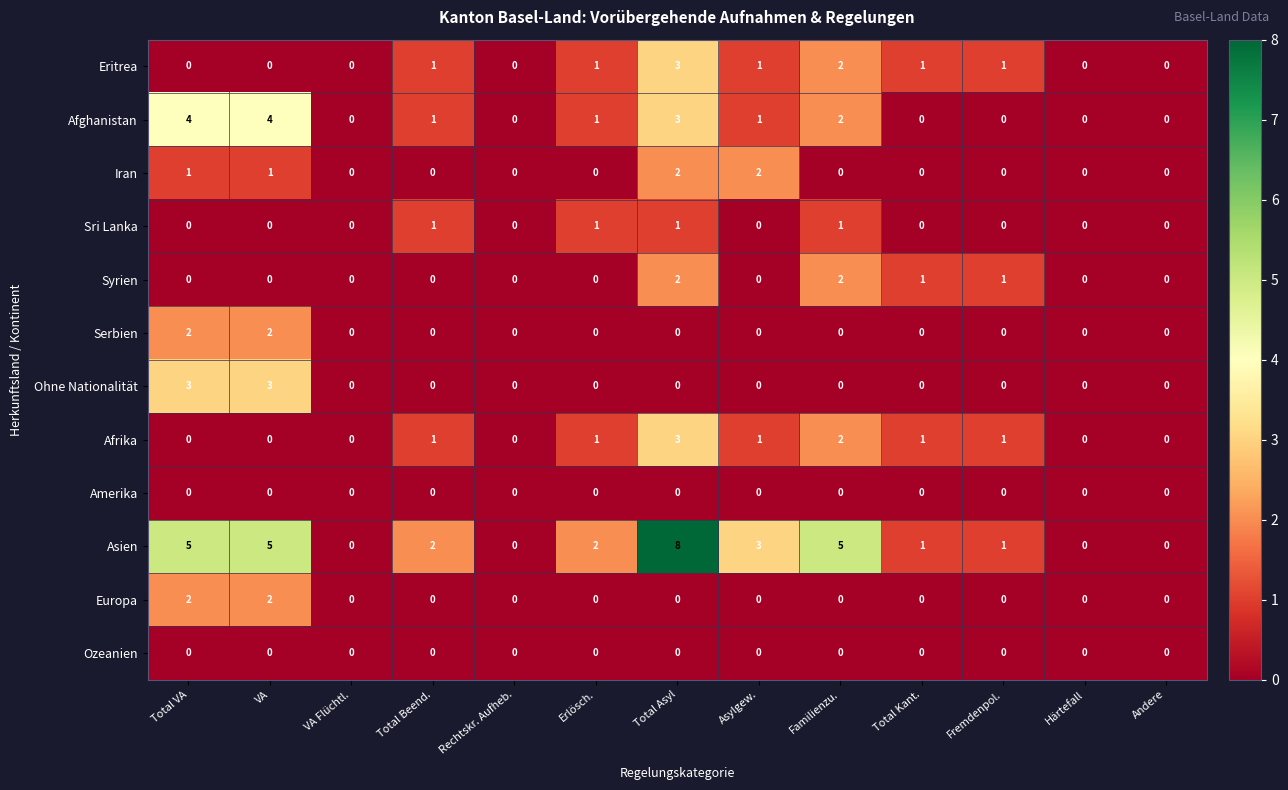

How many values in Sri Lanka are above zero?

4